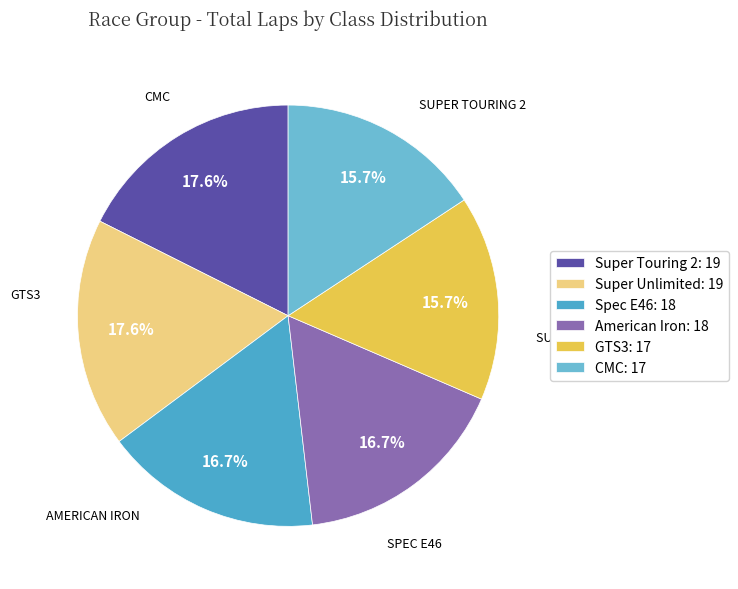

Which slice is the largest?

Super Touring 2